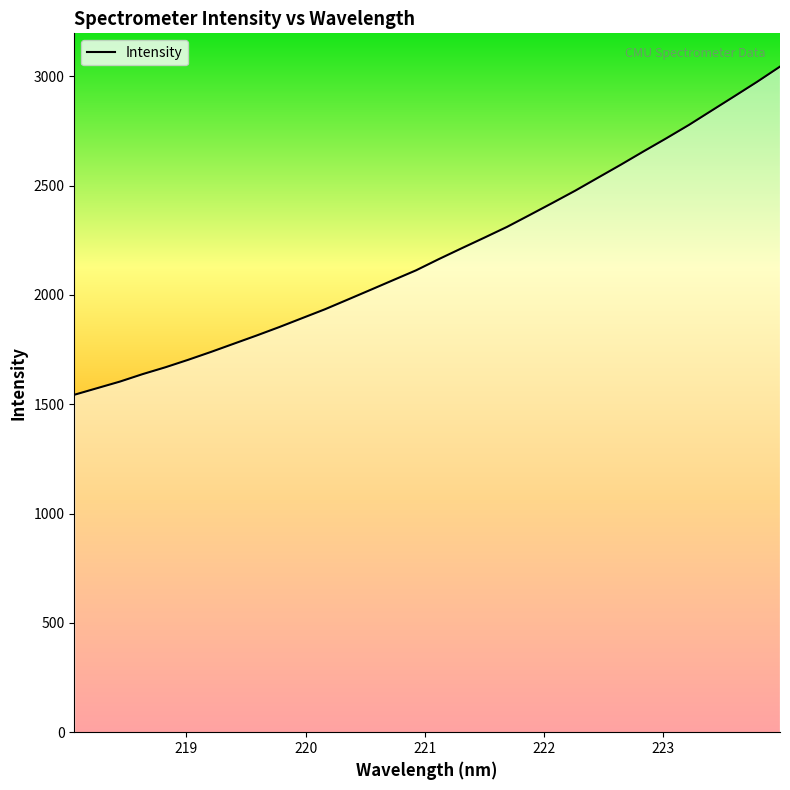

What is the difference between the maximum and minimum values?

1500.9